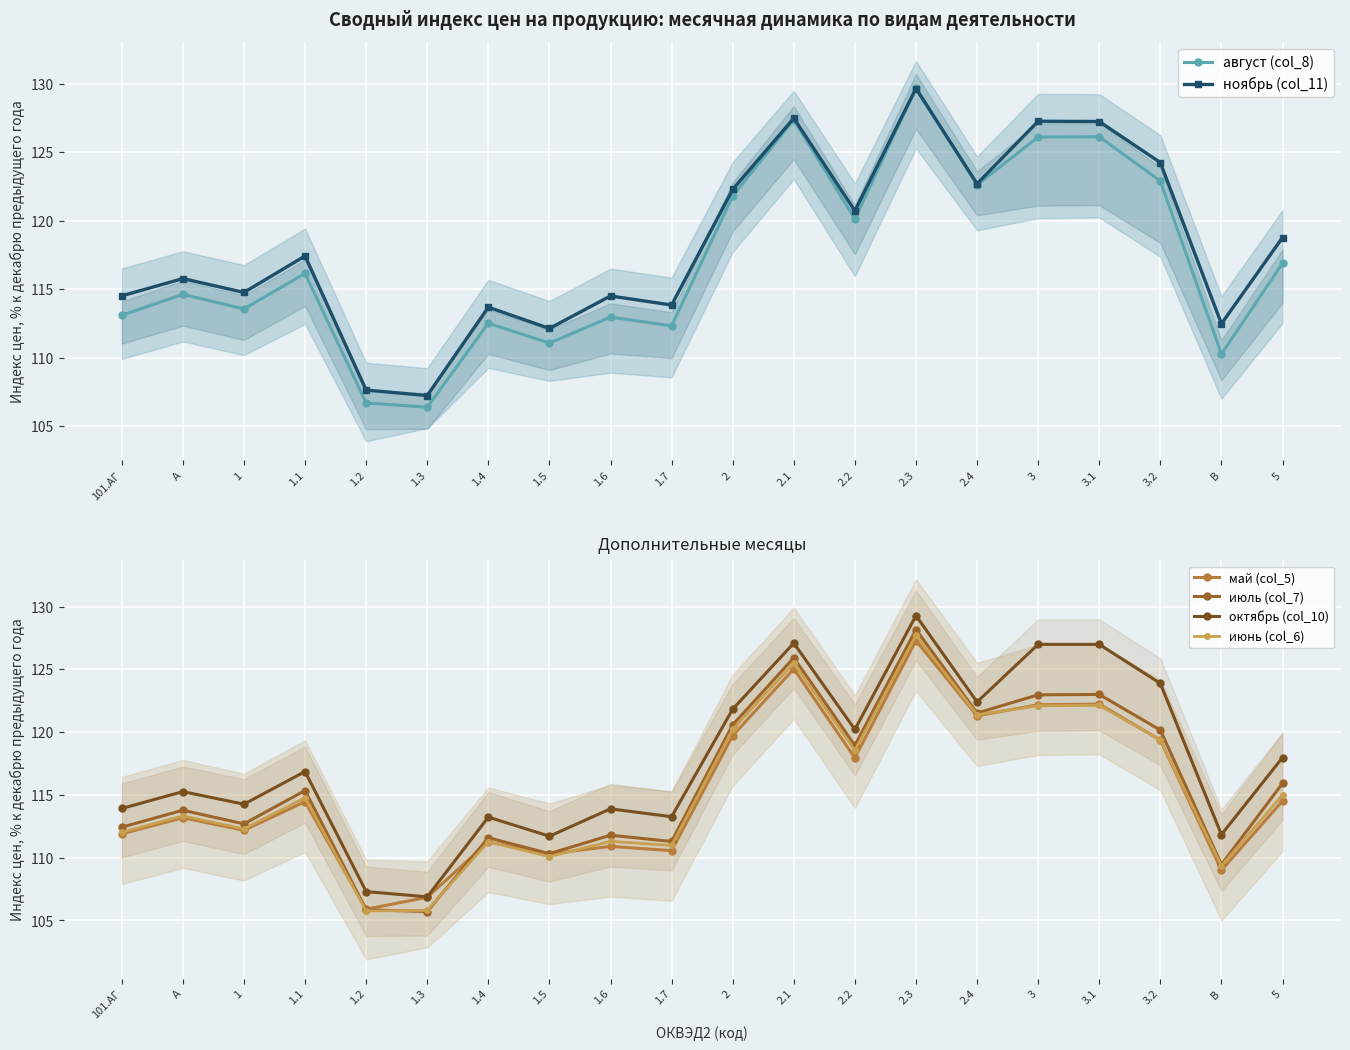

Which series has the largest total across all categories?

ноябрь (col_11)